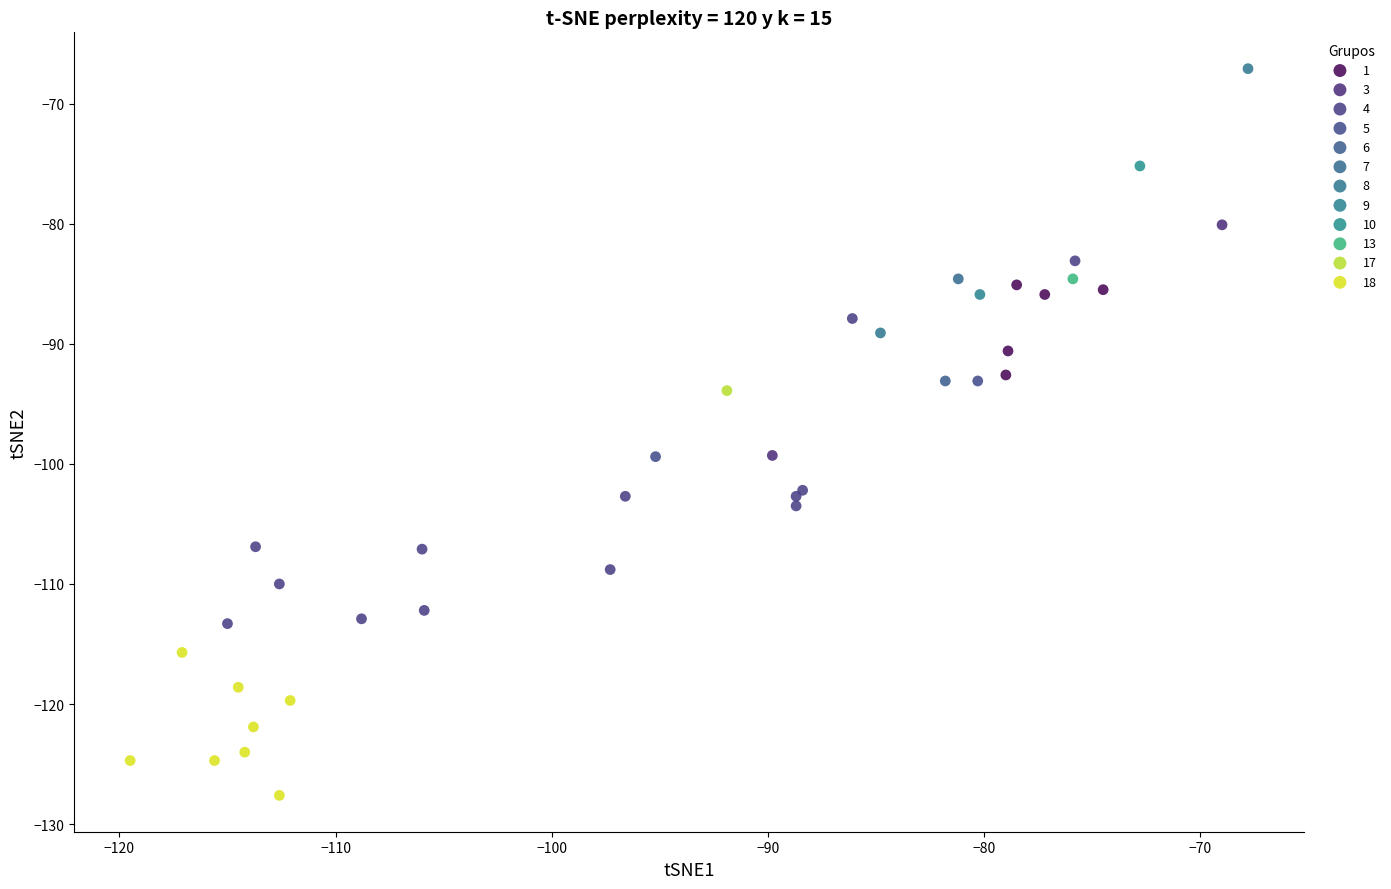

Which series contains the highest Y value?

8